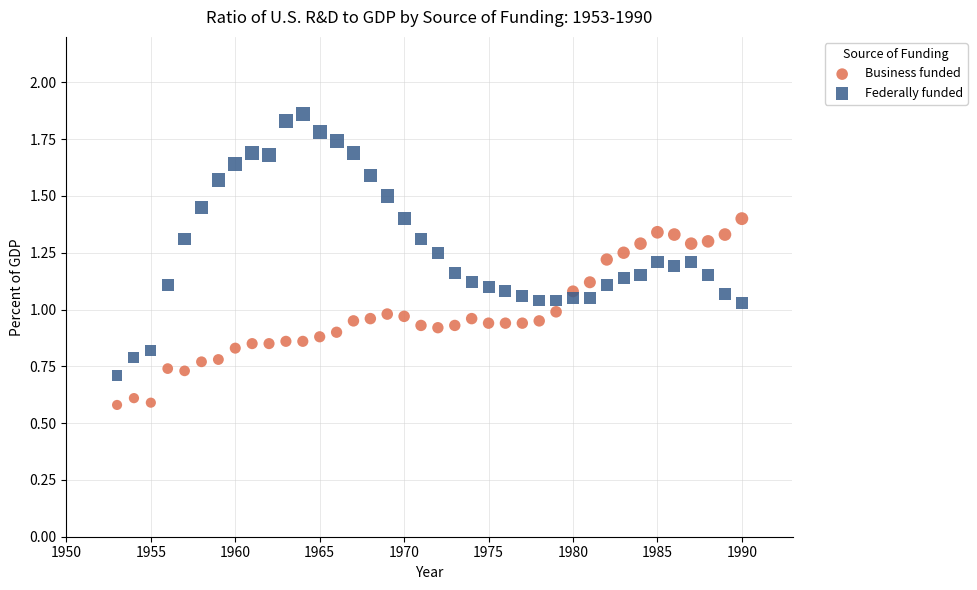

Across all data points, what is the range of X values (max minus min)?

37.0